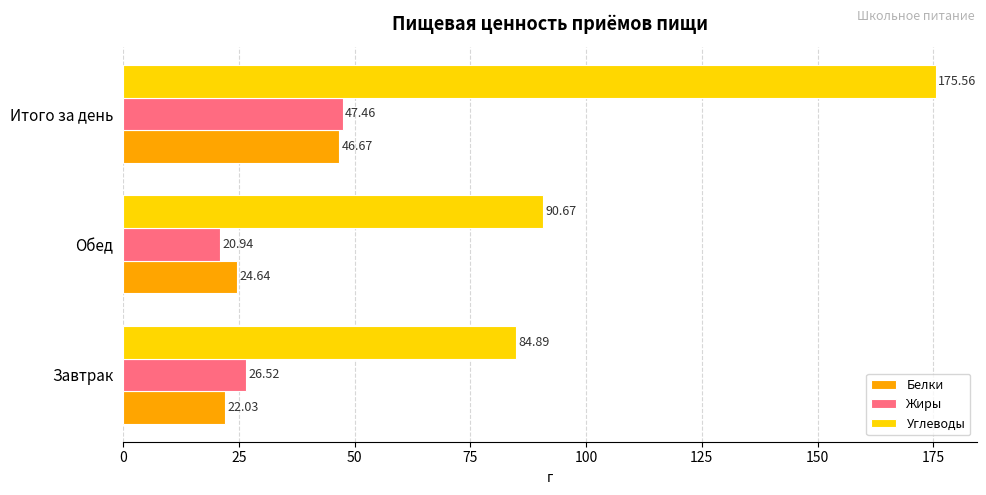

Is the value of Углеводы at Обед greater than the value of Жиры at Итого за день?

Yes